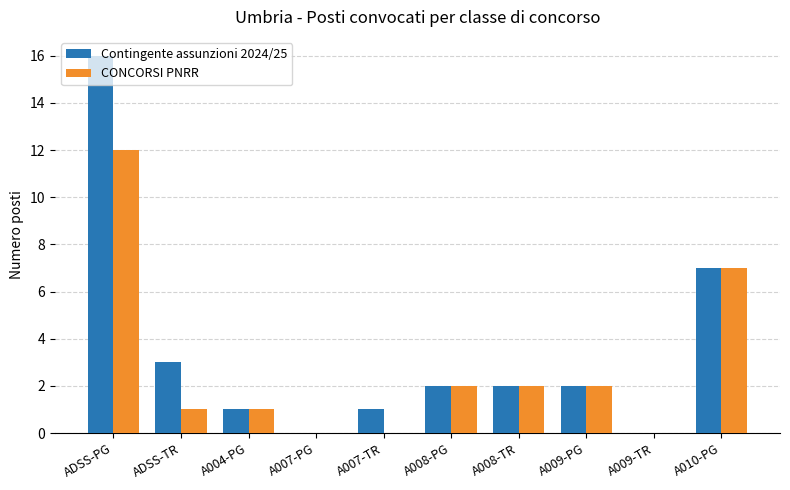

What is the greatest value displayed?

16